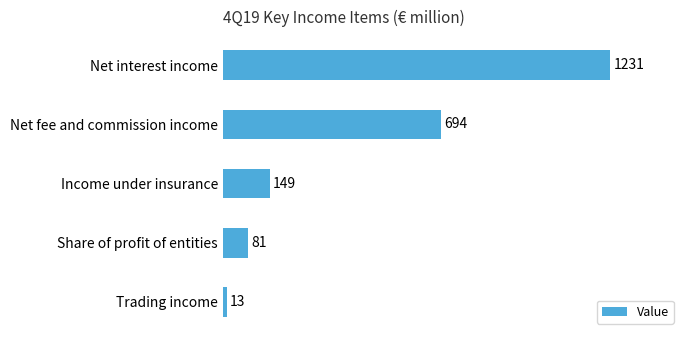

Reading top to bottom, transcribe all the data shown in this chart.

1231	694	149	81	13